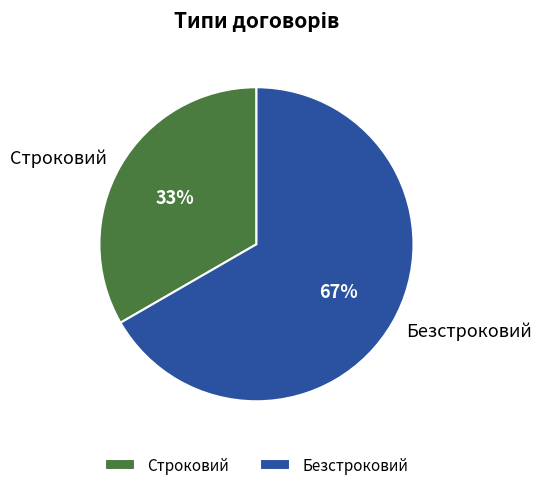

Does Безстроковий account for over 50% of the chart?

Yes